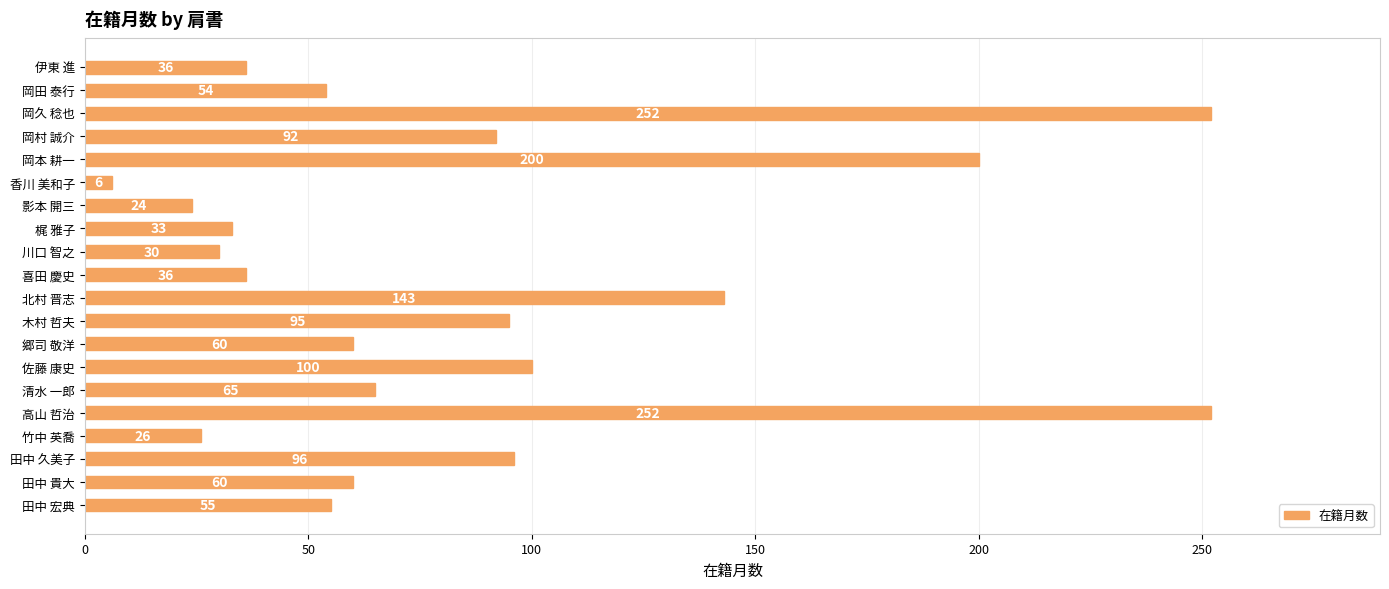

What is the ratio of the value at 田中 貴大 to the value at 岡村 誠介?

0.7